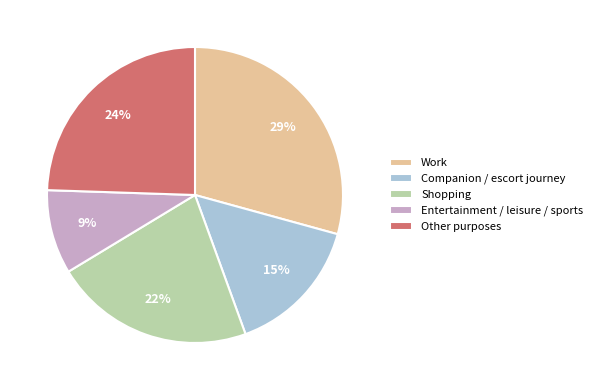

To the nearest percent, what is the average slice percentage?

20%